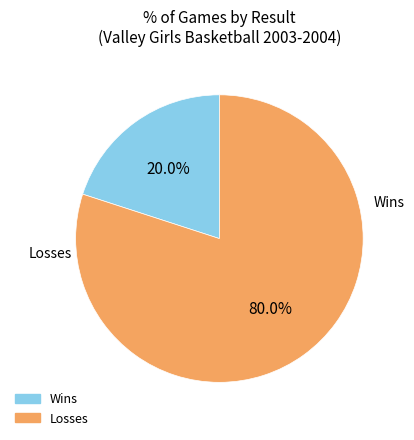

Is there any slice that represents more than half of the pie?

Yes